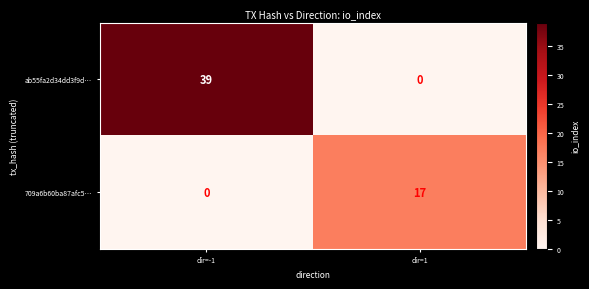

What is the sum of all 709a6b60ba87afc5… values?

17